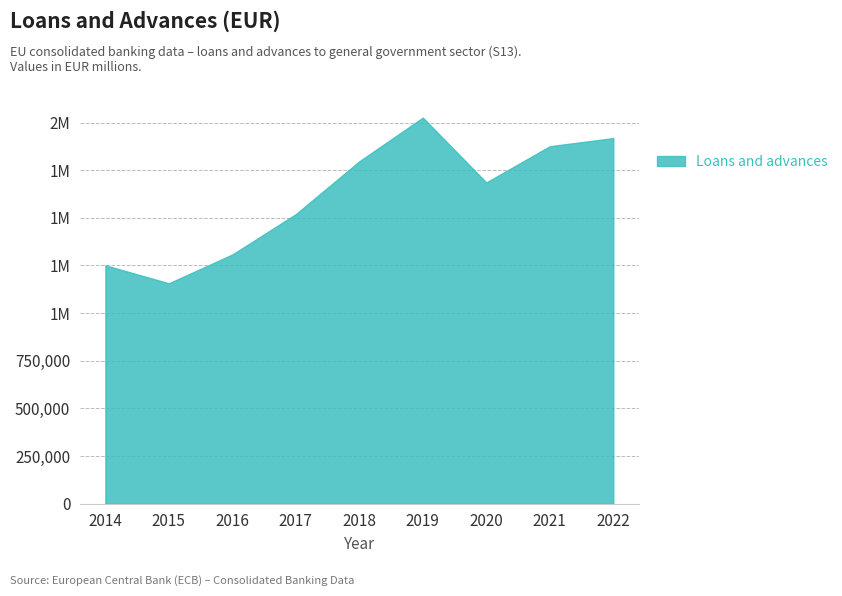

Does the chart have visible grid lines?

Yes